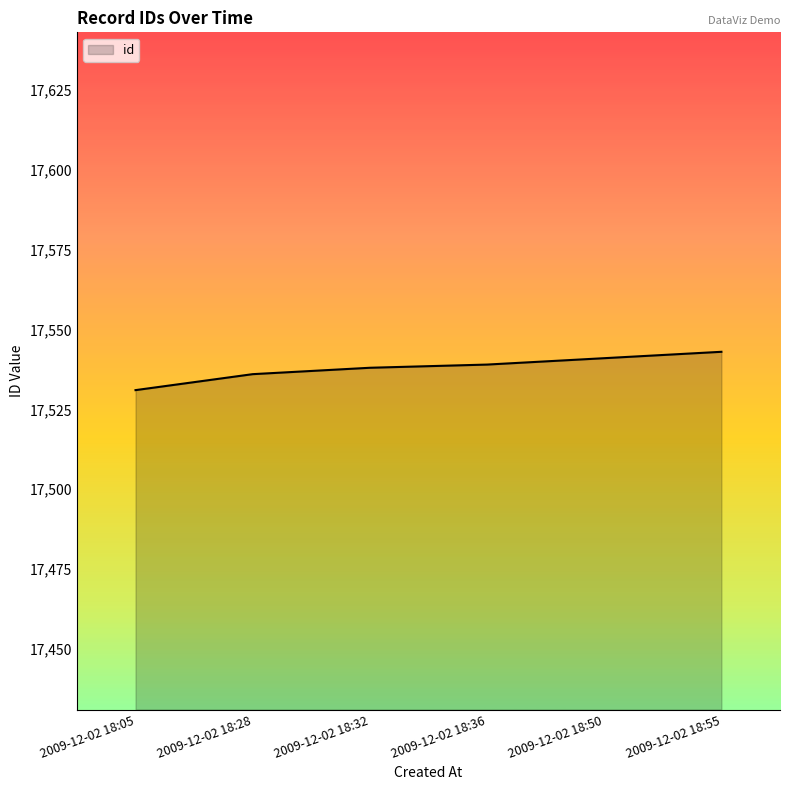

Reading left to right, what are all the values shown in this chart?

17531	17536	17538	17539	17541	17543